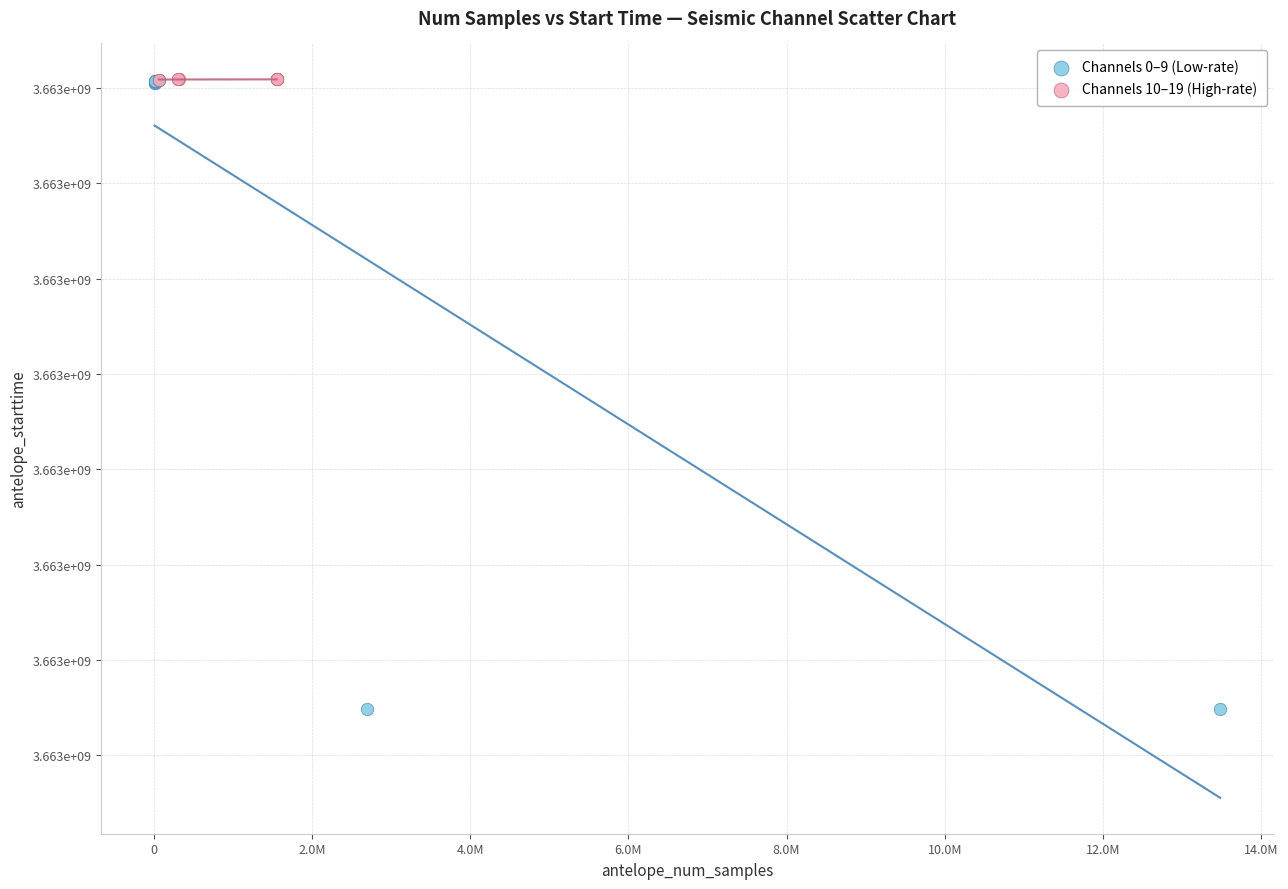

Which series has the widest spread of Y values?

Channels 0–9 (Low-rate)